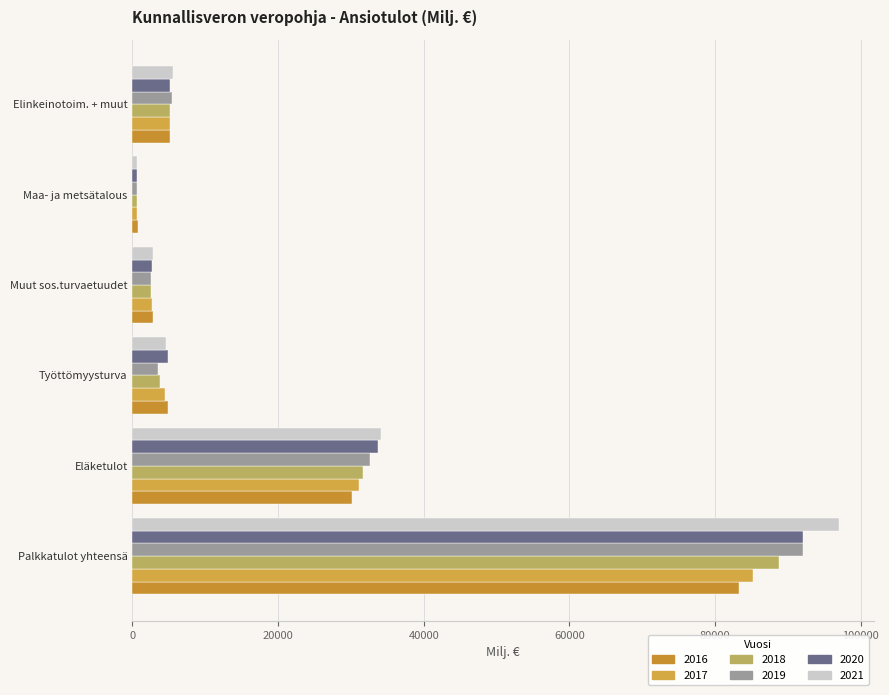

What is the smallest value displayed?

618.1